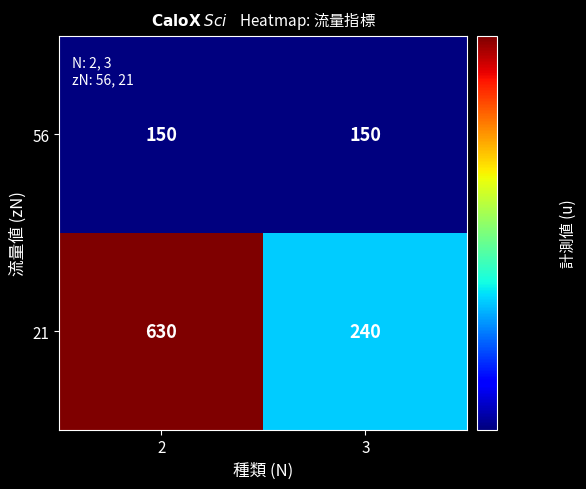

What is the average value of the 56 series?

150